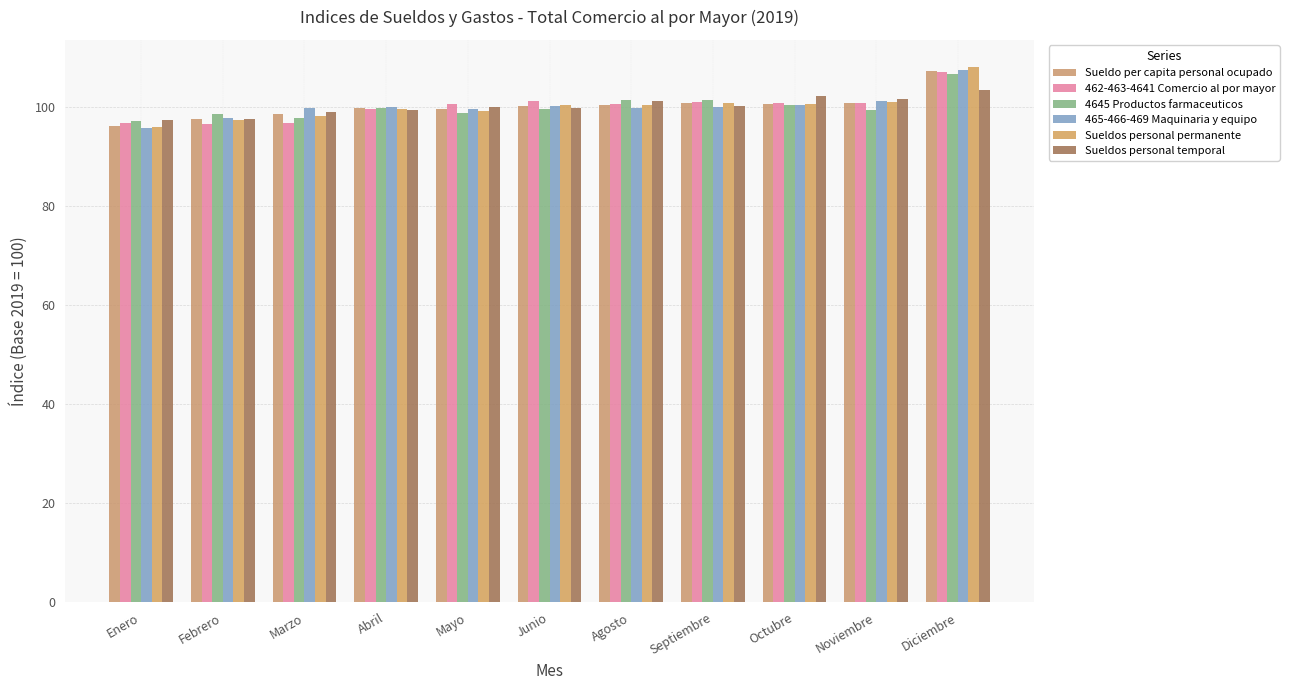

What is the difference between the highest and lowest values at Febrero?

2.0